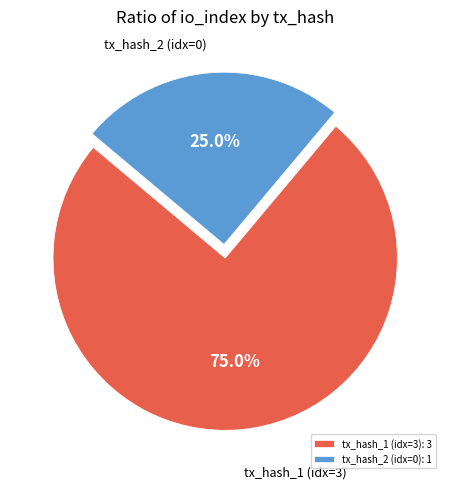

Rank the categories by value from highest to lowest.

tx_hash_1 (idx=3): 3, tx_hash_2 (idx=0): 1